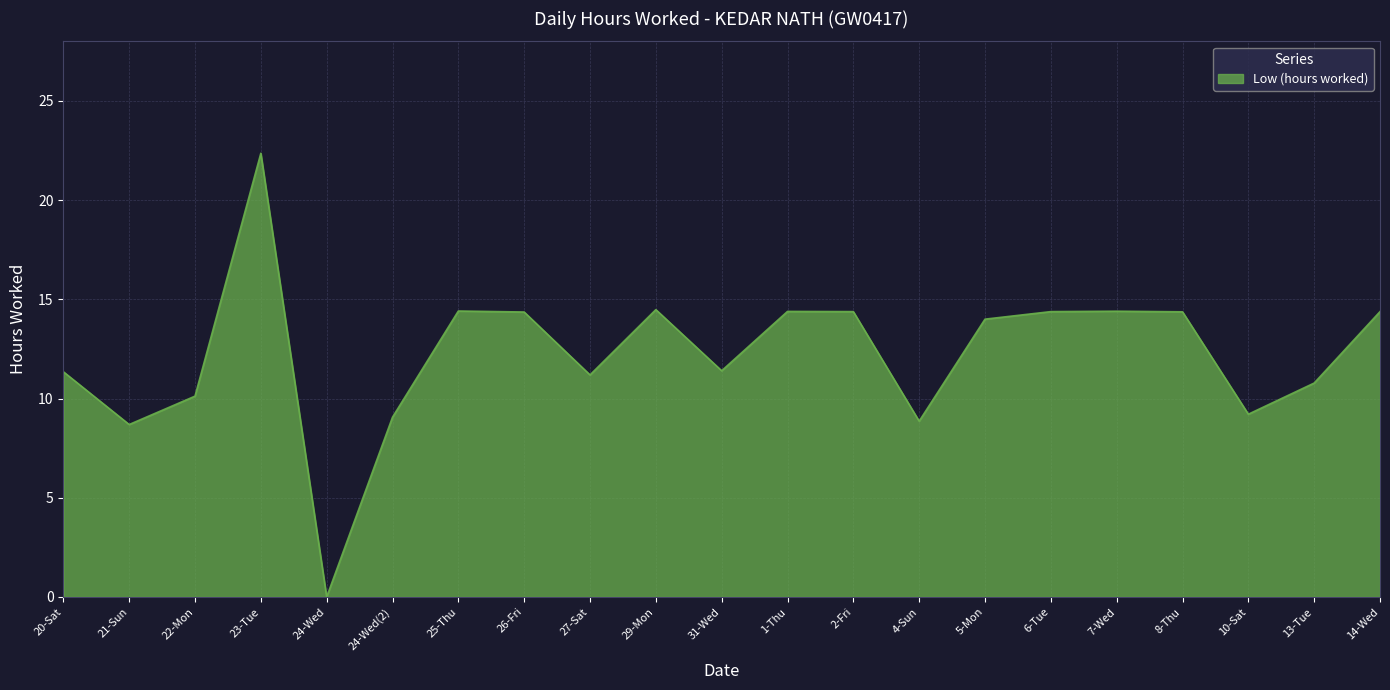

What is the approximate value at 24-Wed(2)?

9.1